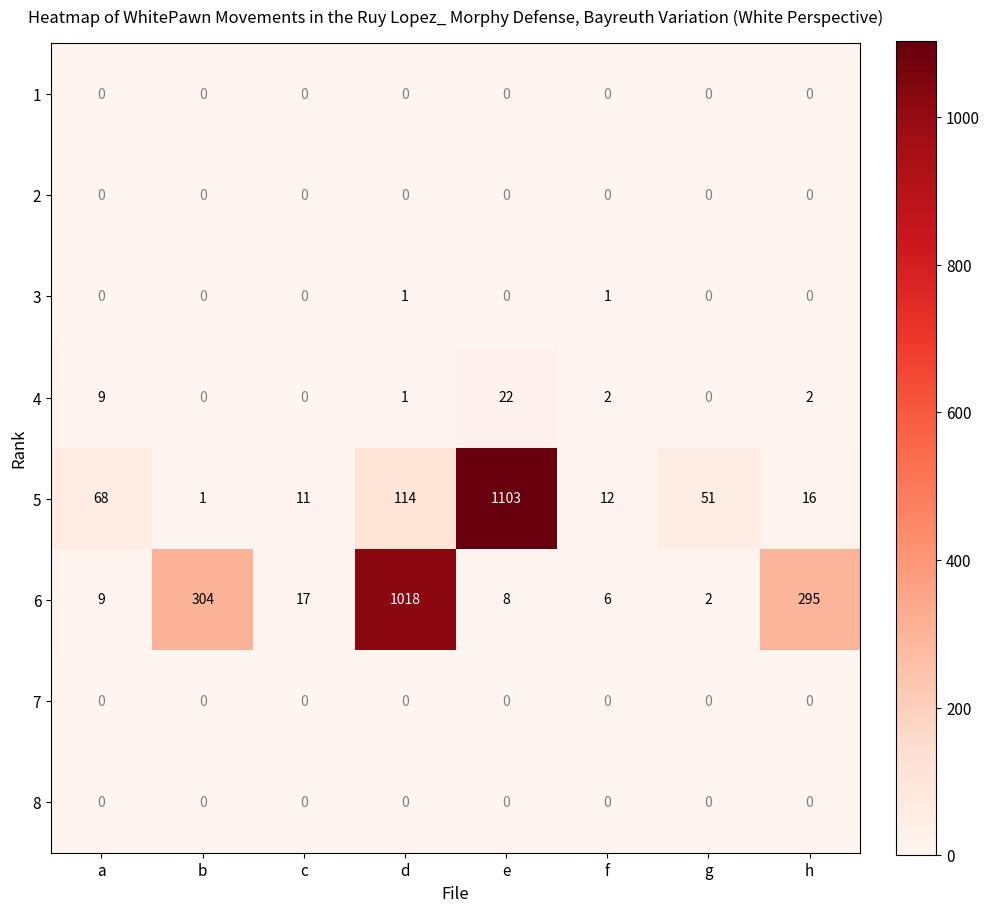

How many 3 values are between 0 and 1?

8